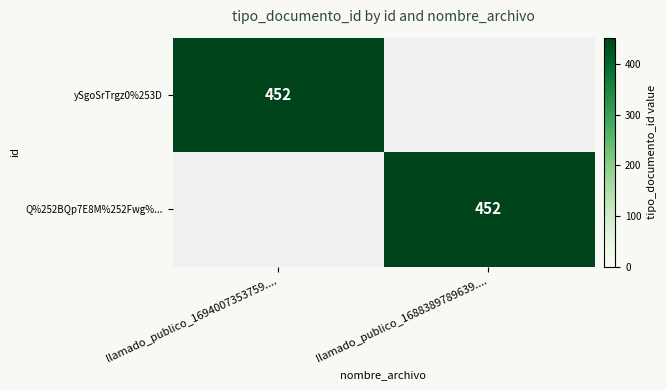

Count the number of categories in the chart.

2